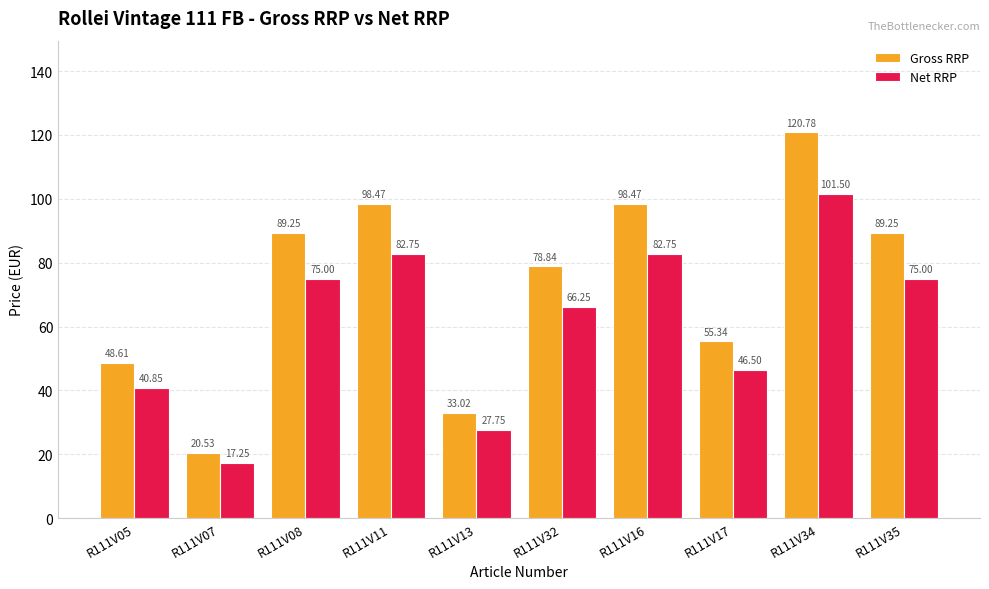

List the series in order of their overall mean, highest first.

Gross RRP, Net RRP